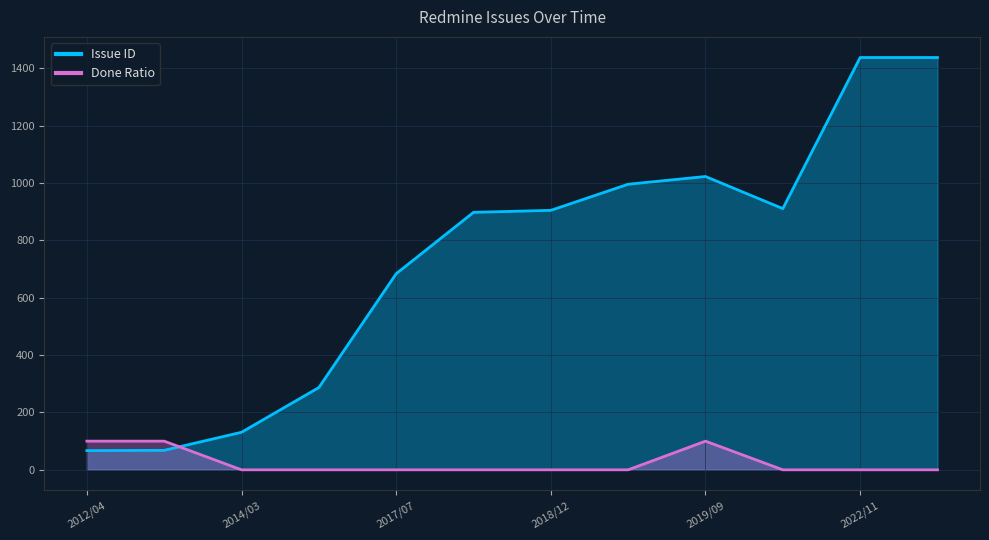

Which category has the highest value in the Done Ratio series?

2012/04